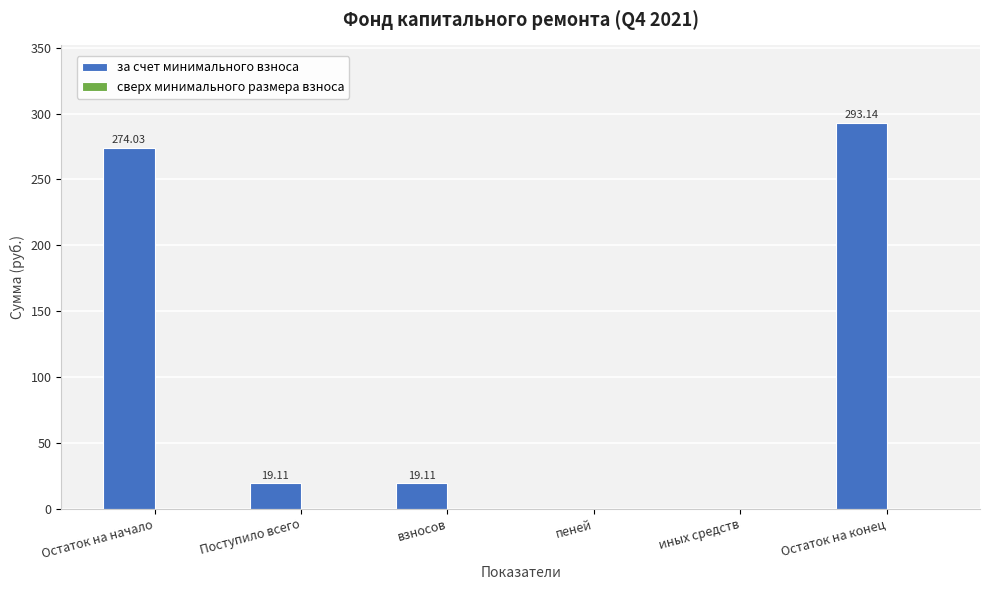

Where does the data first go above 19?

Остаток на начало